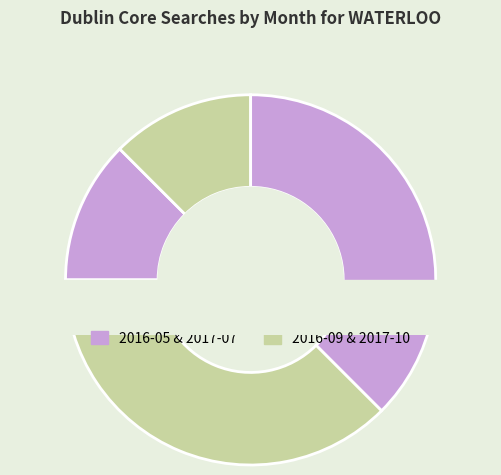

Is there any slice that represents more than half of the pie?

No